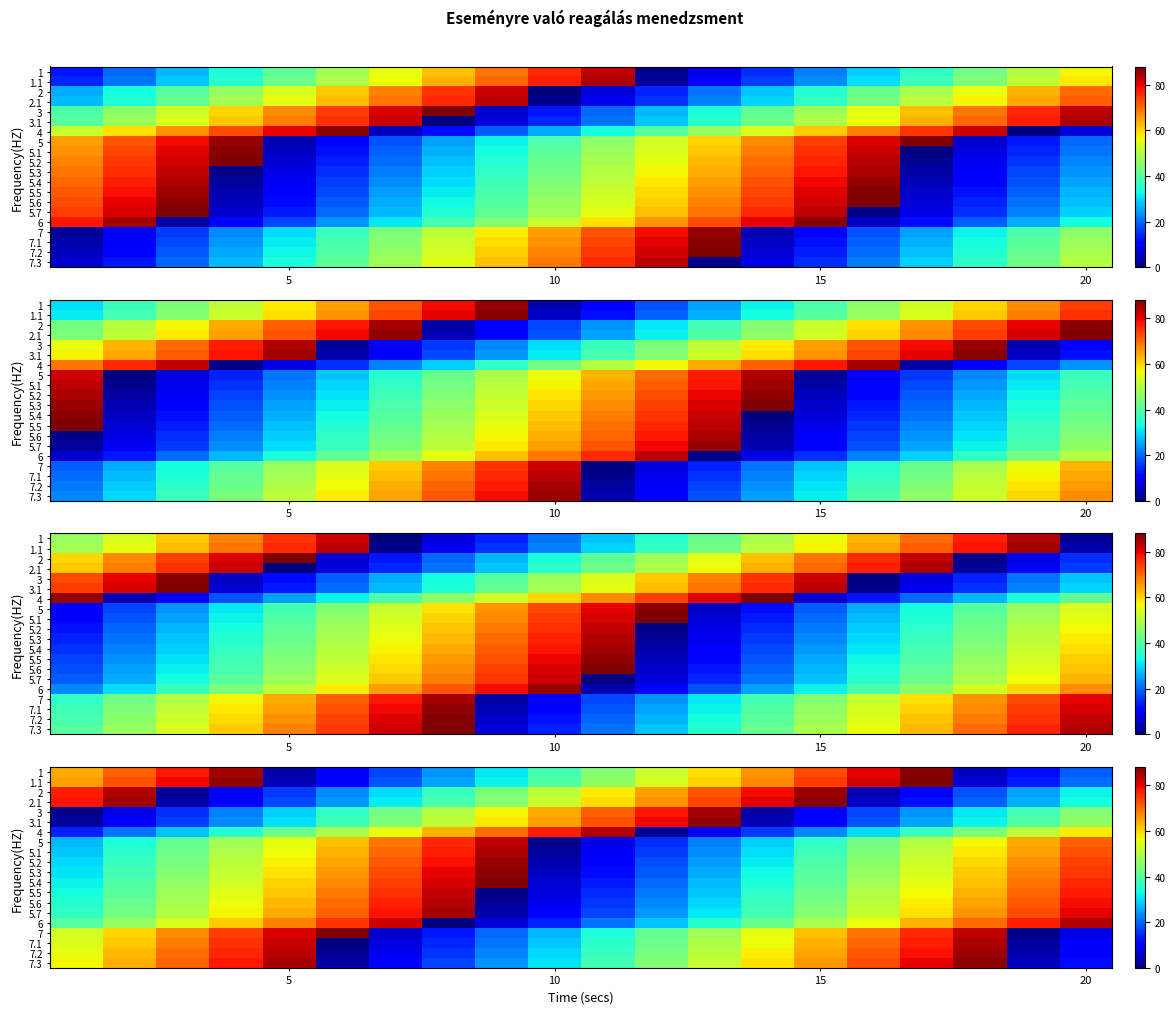

At which category is the sum across all series the highest?

16